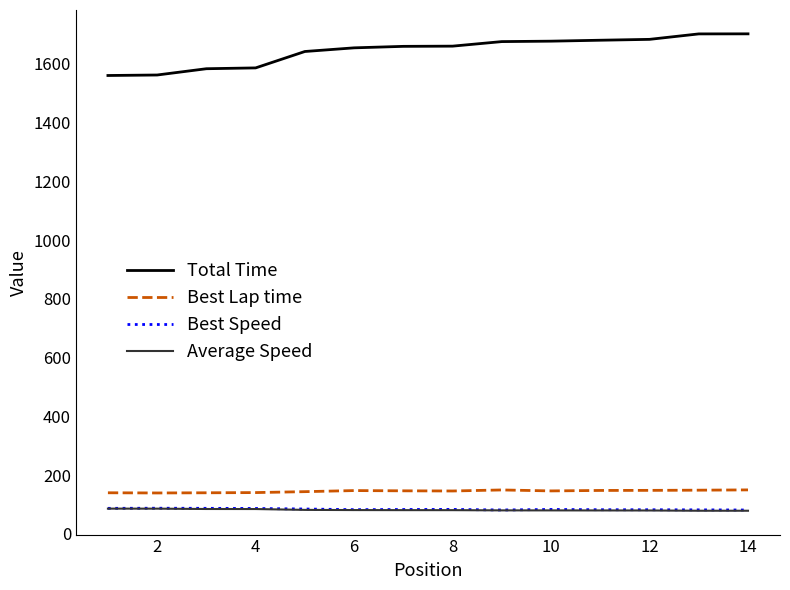

What is the average value of the Best Speed series?

84.1